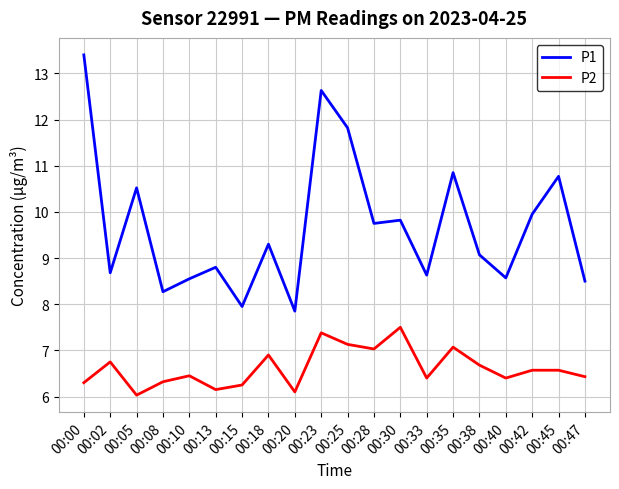

What are all the series names shown in the legend?

P1, P2